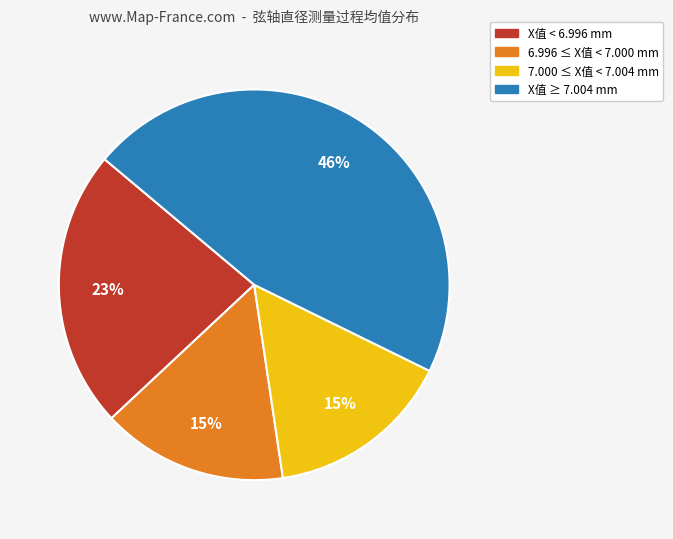

To the nearest percent, what is the average slice percentage?

25%